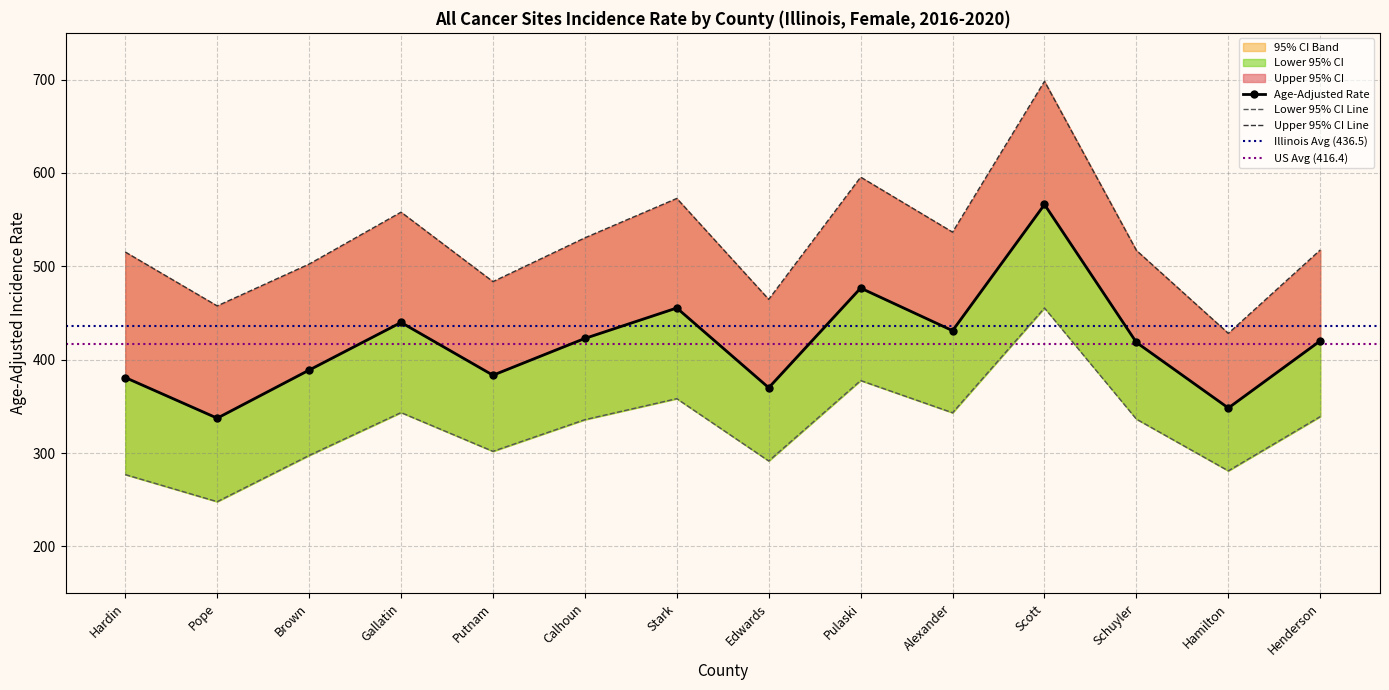

At which category does Lower 95% CI reach its first local valley?

Pope